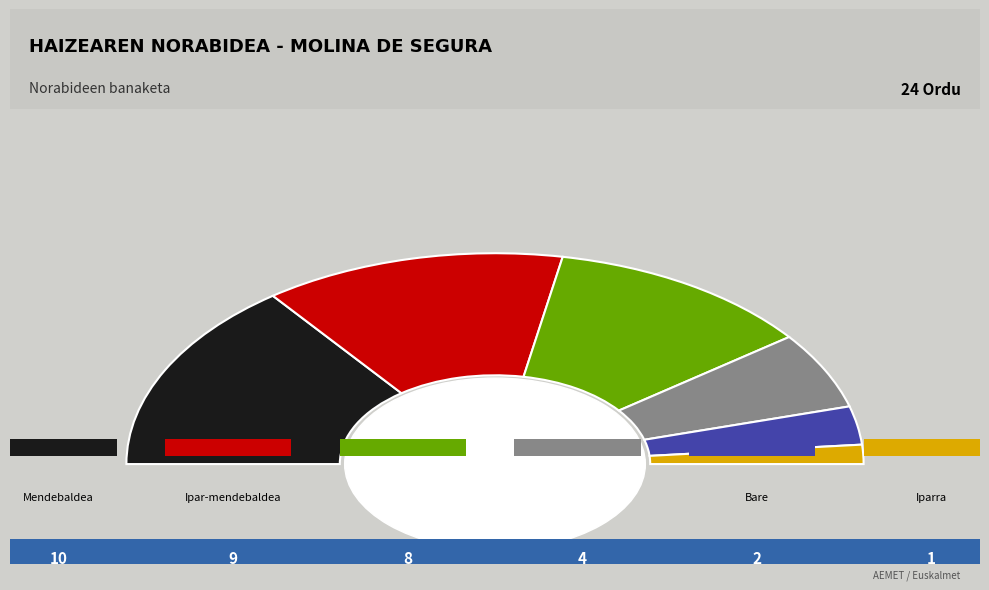

What is the ratio of the value at Iparra to the value at Hego-ekialdea?

0.1